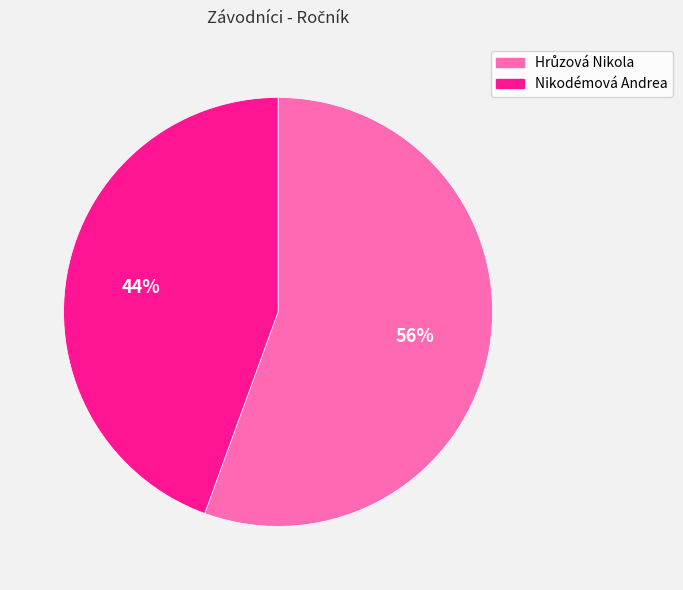

To the nearest percent, what is the average slice percentage?

50%